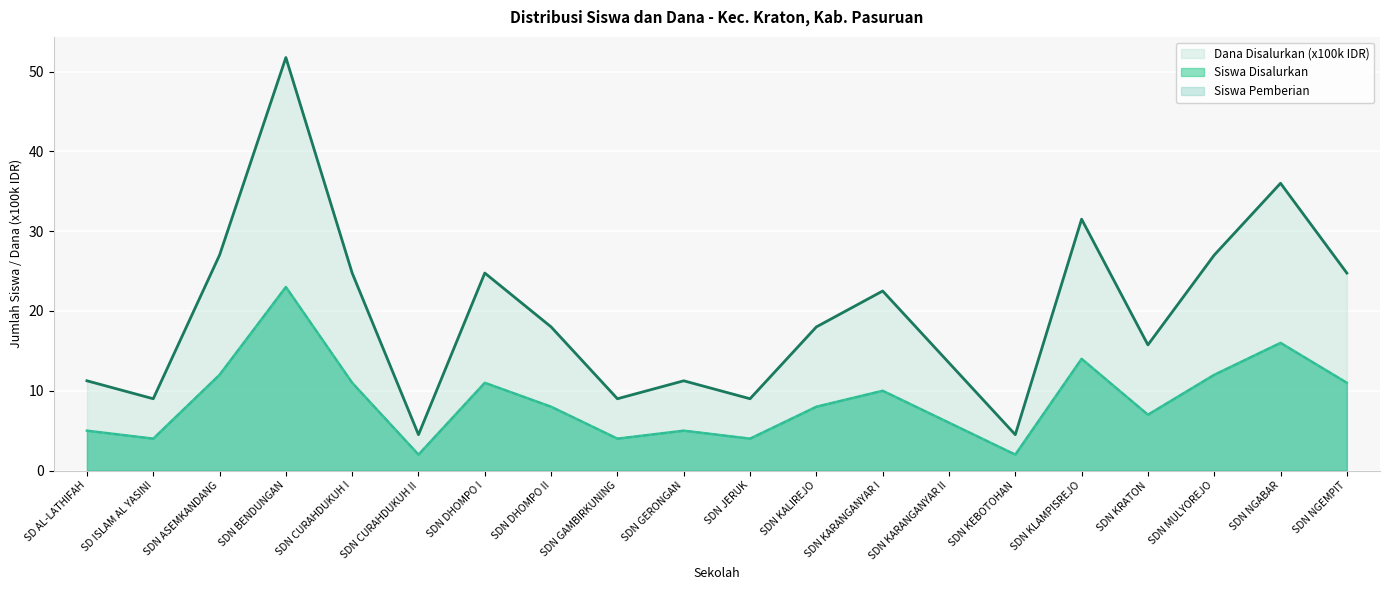

Reading left to right, list all the values displayed in this chart.

Siswa Disalurkan: 5.0	4.0	12.0	23.0	11.0	2.0	11.0	8.0	4.0	5.0	4.0	8.0	10.0	6.0	2.0	14.0	7.0	12.0	16.0	11.0
Siswa Pemberian: 5.0	4.0	12.0	23.0	11.0	2.0	11.0	8.0	4.0	5.0	4.0	8.0	10.0	6.0	2.0	14.0	7.0	12.0	16.0	11.0
Dana Disalurkan (x100k): 11.2	9.0	27.0	51.8	24.8	4.5	24.8	18.0	9.0	11.2	9.0	18.0	22.5	13.5	4.5	31.5	15.8	27.0	36.0	24.8